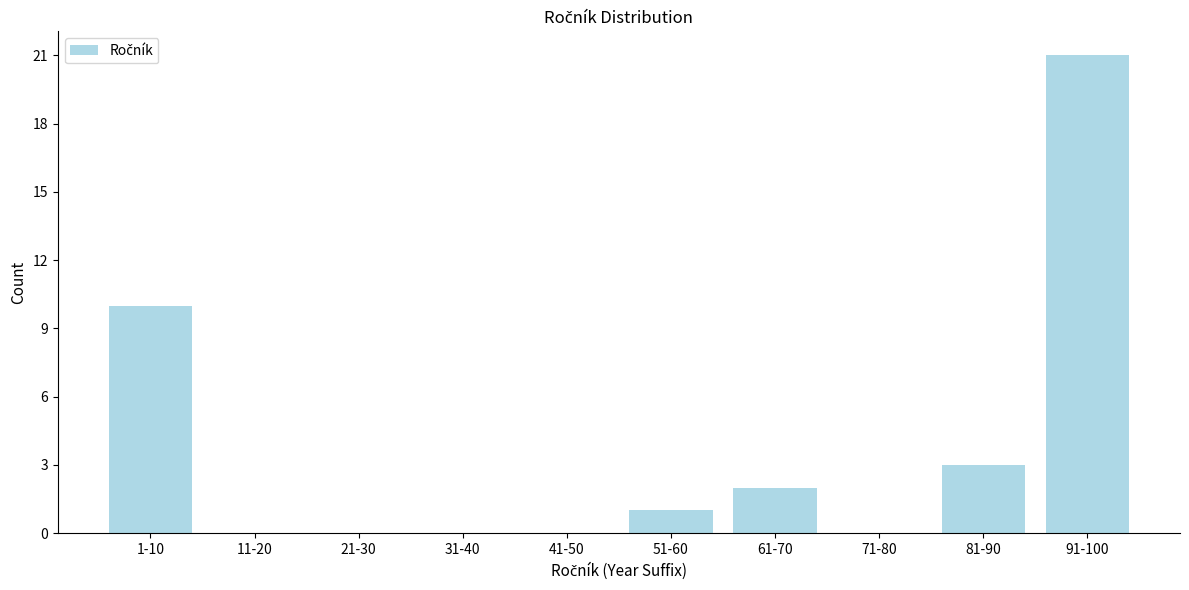

Reading left to right, transcribe all the data shown in this chart.

1-10=10	11-20=0	21-30=0	31-40=0	41-50=0	51-60=1	61-70=2	71-80=0	81-90=3	91-100=21